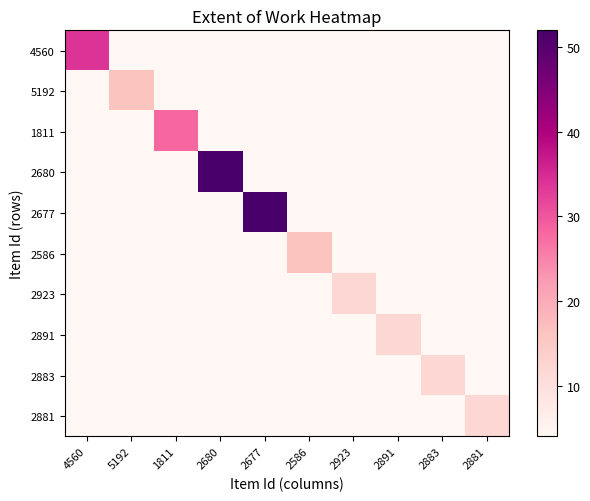

Which series changed the most between 5192 and 2677?

2677